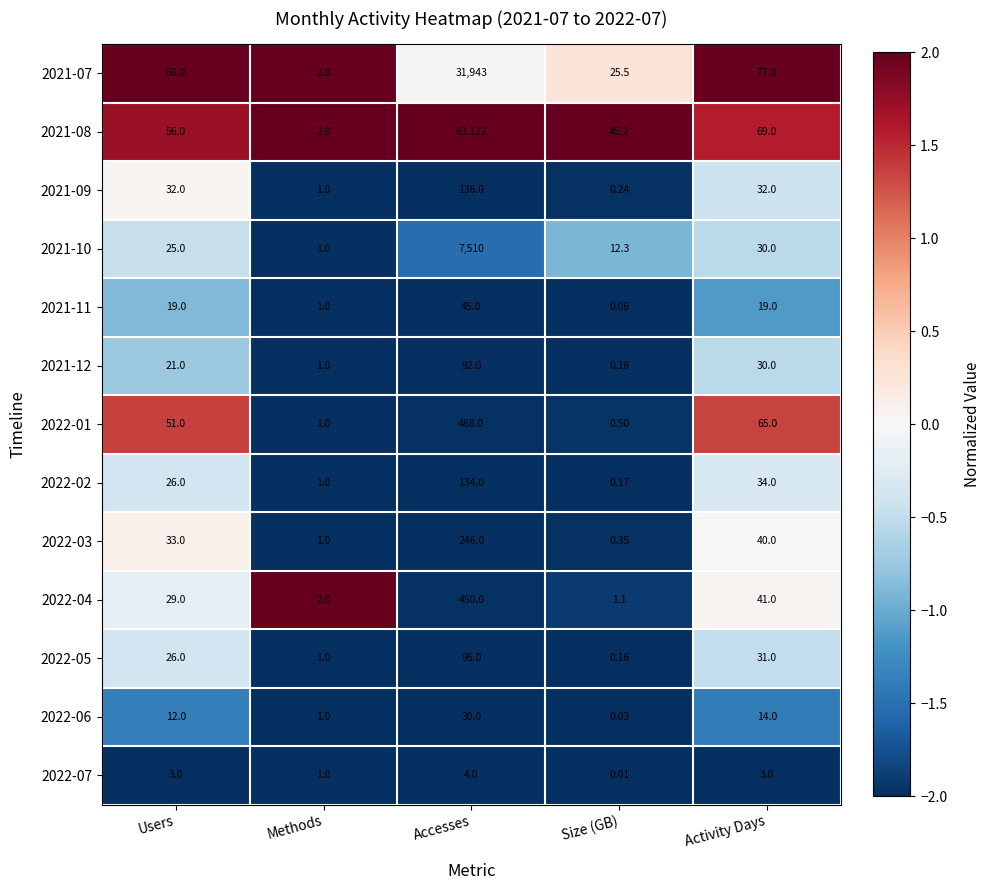

Which category has the lowest value across all series?

Size (GB)